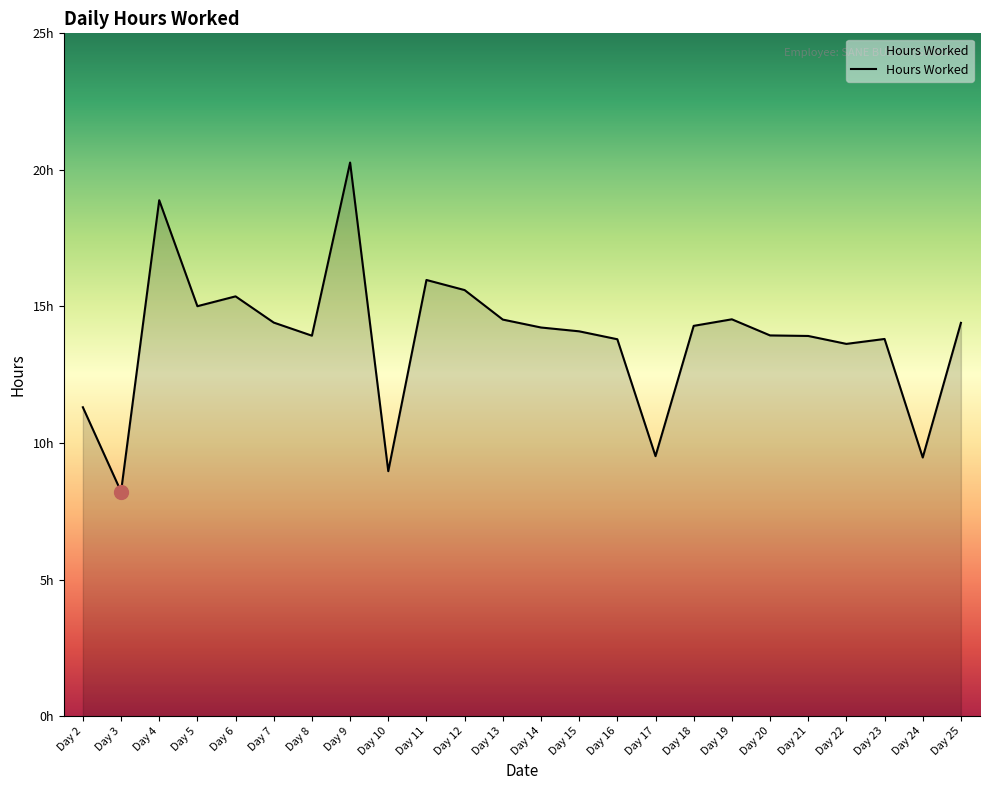

What is the average value?

13.8